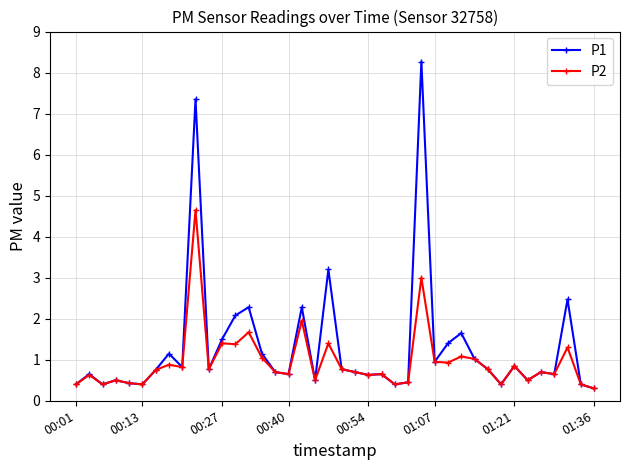

What is the highest value of the P1 series?

8.3